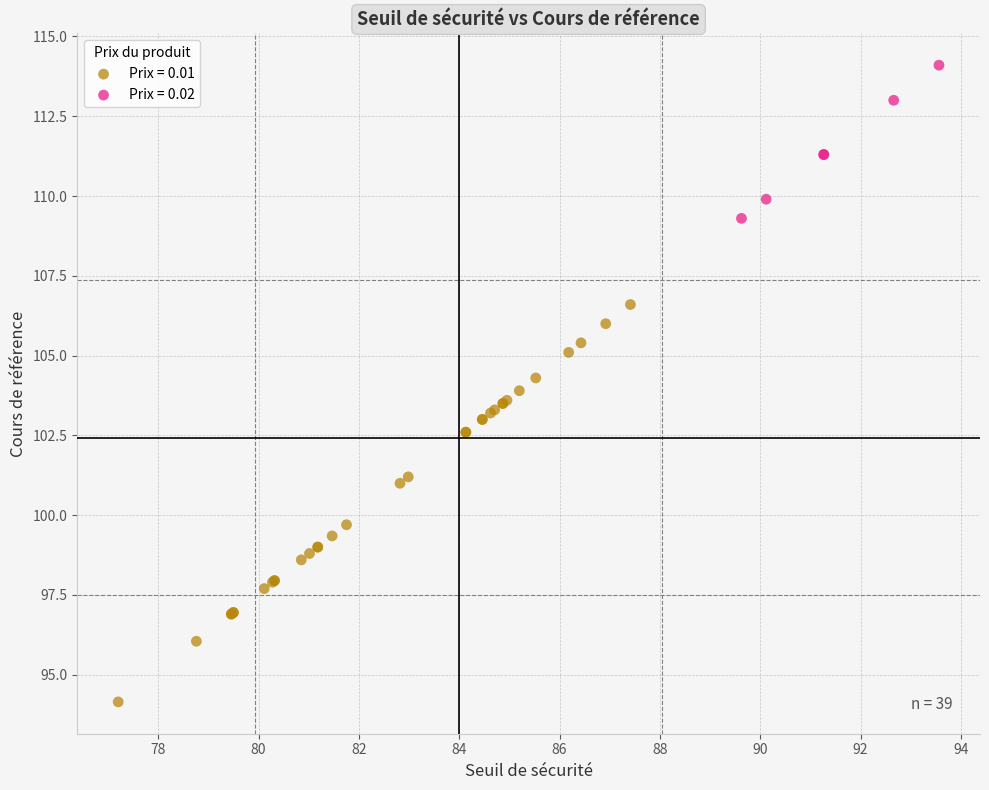

Which series reaches the minimum Y coordinate?

Prix = 0.01